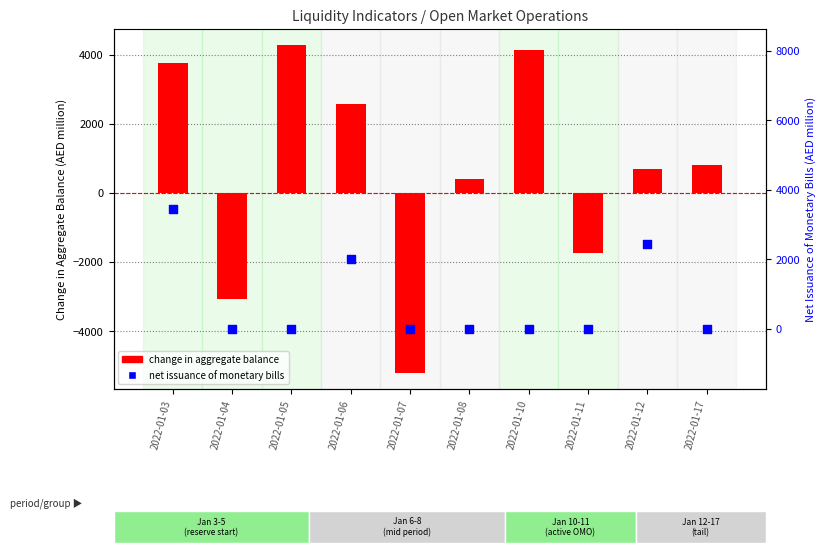

Between 2022-01-05 and 2022-01-04, which is larger?

2022-01-05